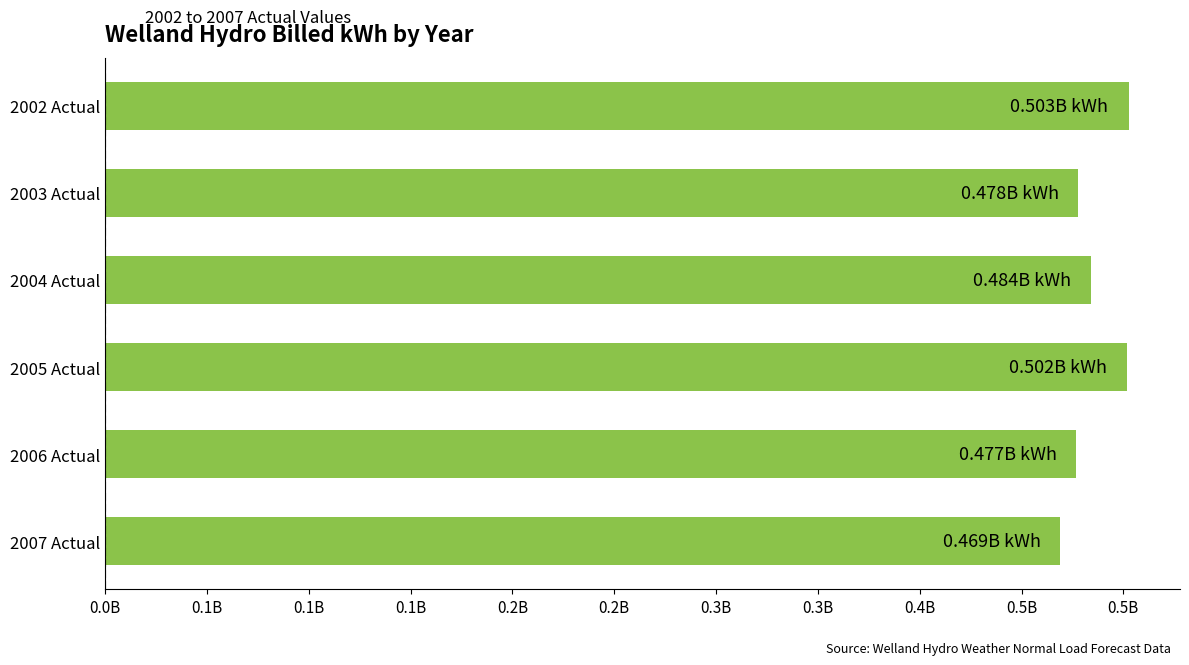

Are the bars horizontal?

Yes